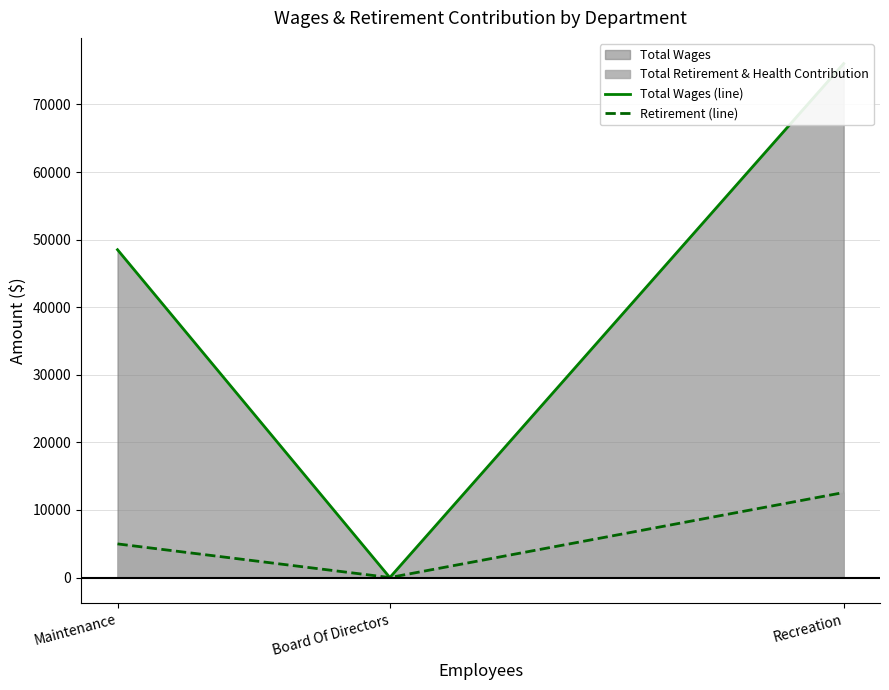

Which series has the largest range (max minus min)?

Total Wages (line)